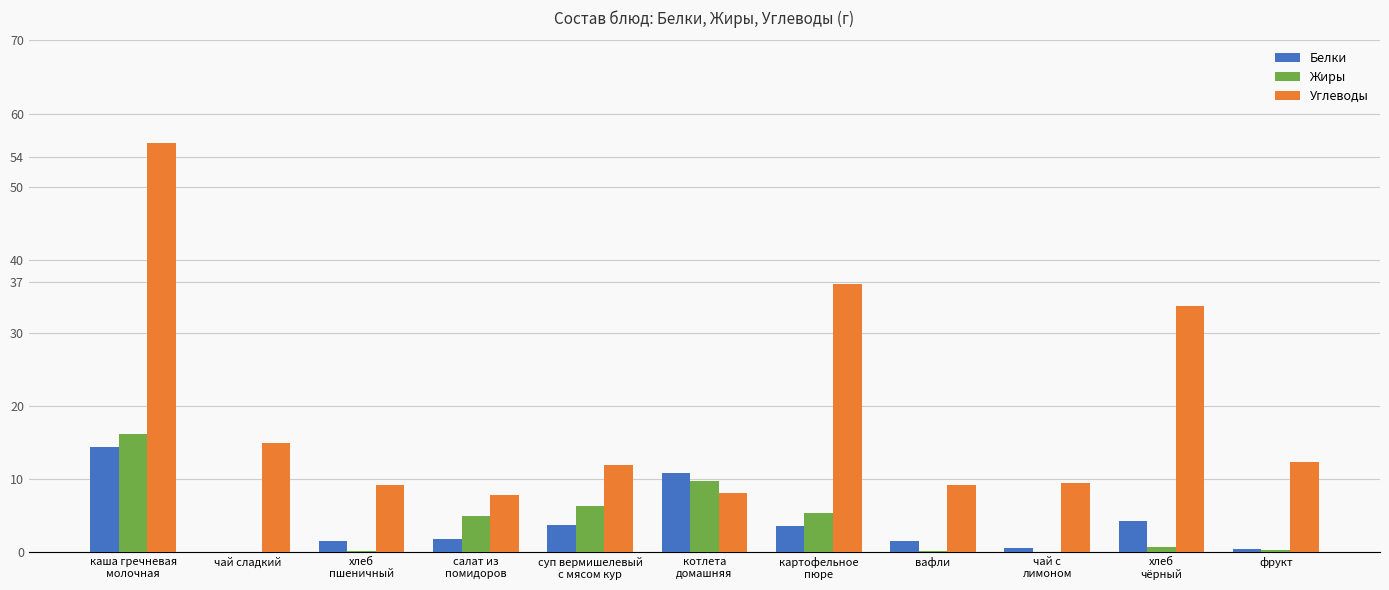

Which series has the largest total across all categories?

Углеводы